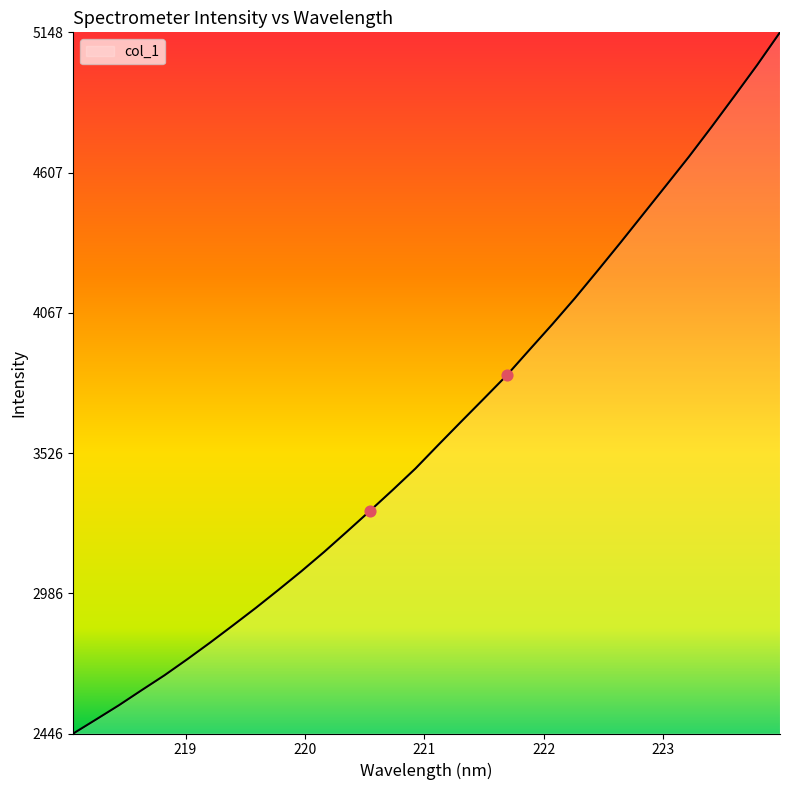

What is the greatest value displayed?

5147.5